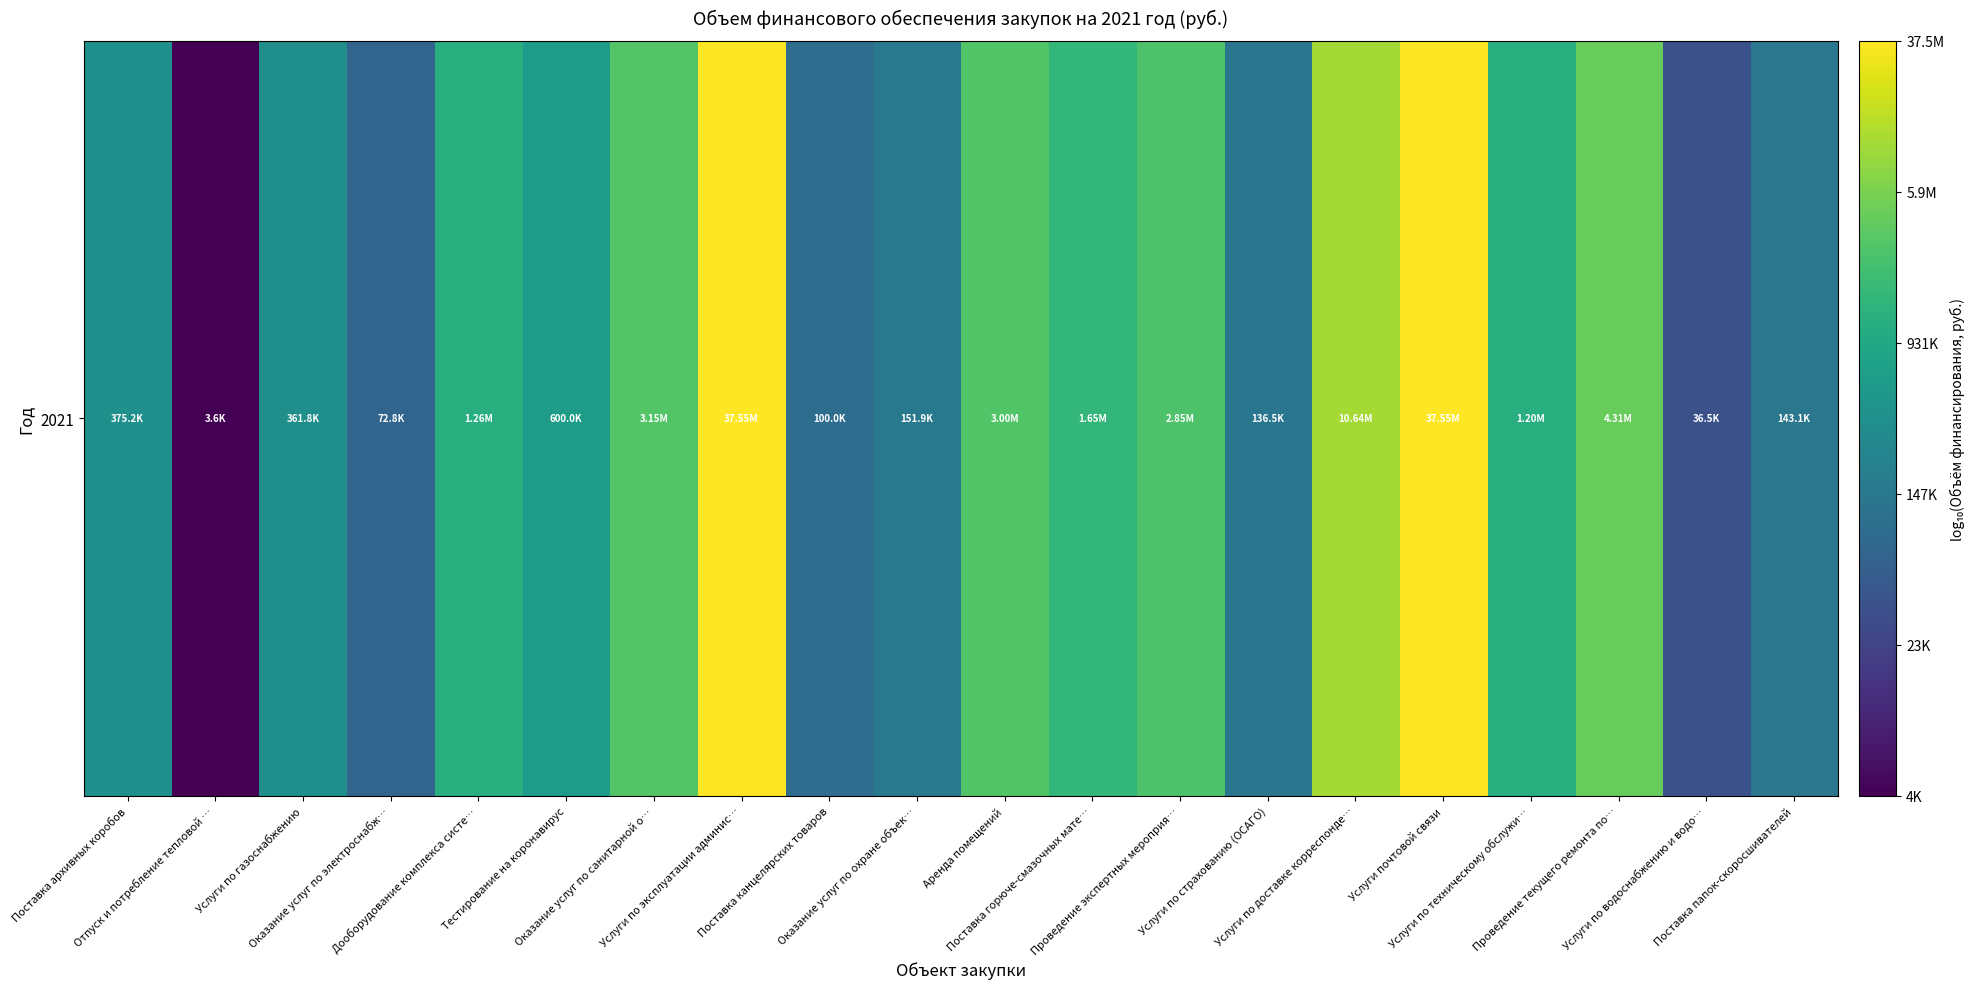

How many values exceed 6?

10